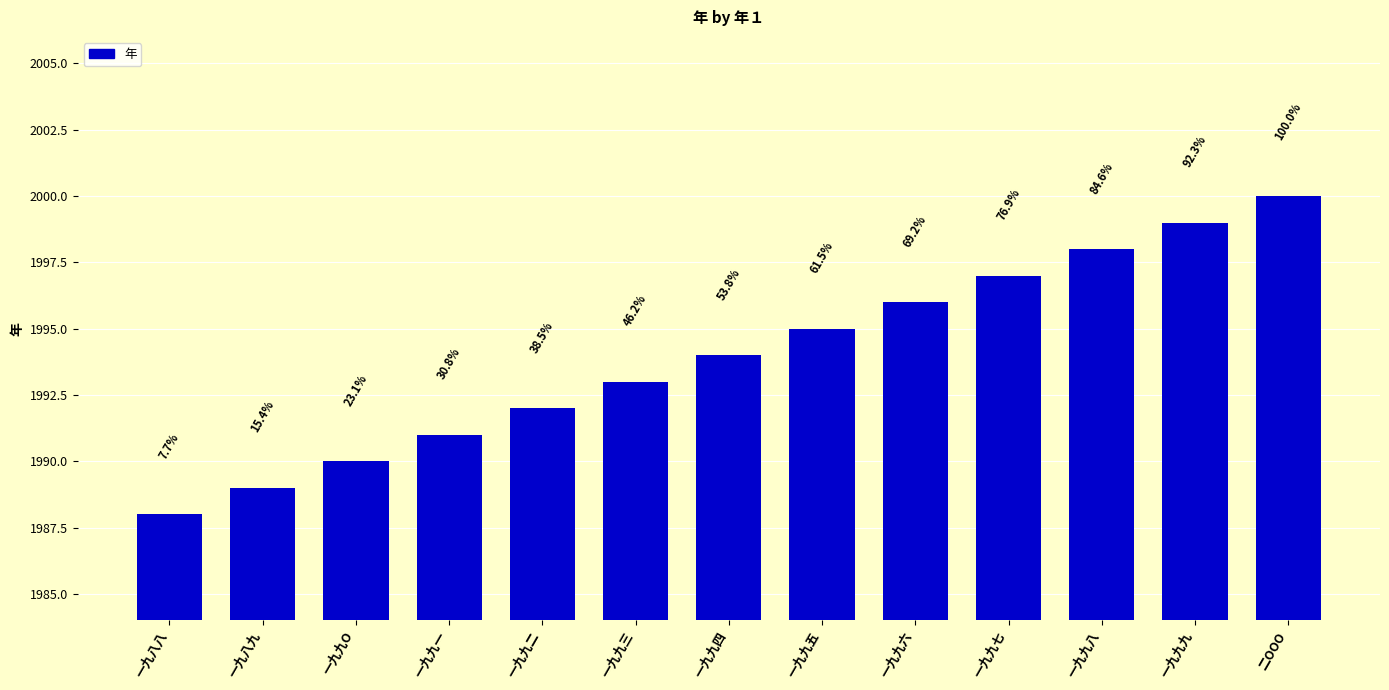

How many bars are there in total?

13